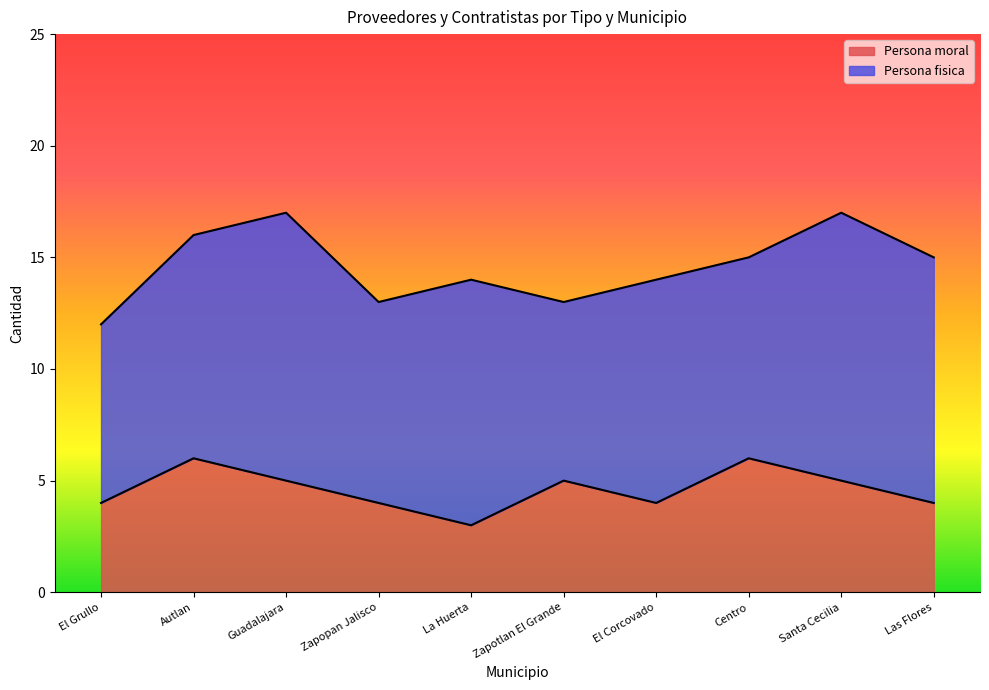

What is the total value across all series at Autlan?

16